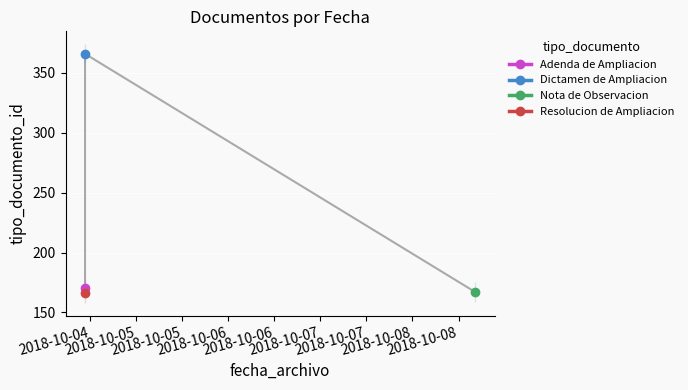

Reading left to right, list all the values displayed in this chart.

2018-10-04 10:47:22=166	2018-10-04 10:47:23=170	2018-10-04 10:47:25=366	2018-10-08 16:19:11=167